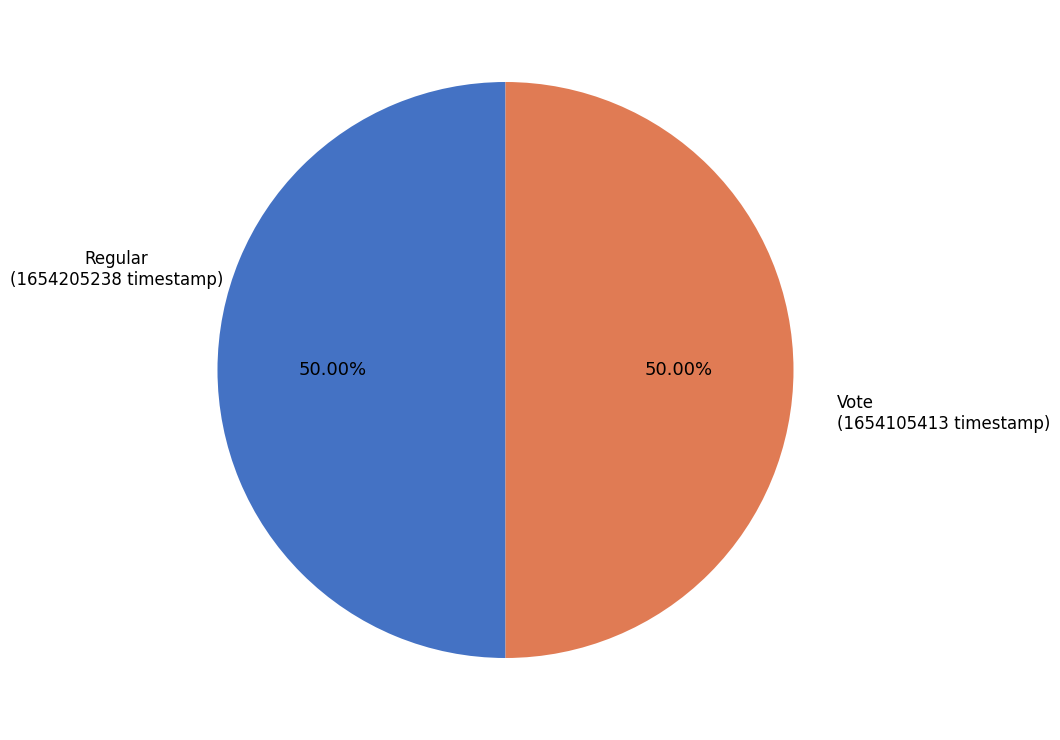

To the nearest percent, what portion does Regular represent?

50%